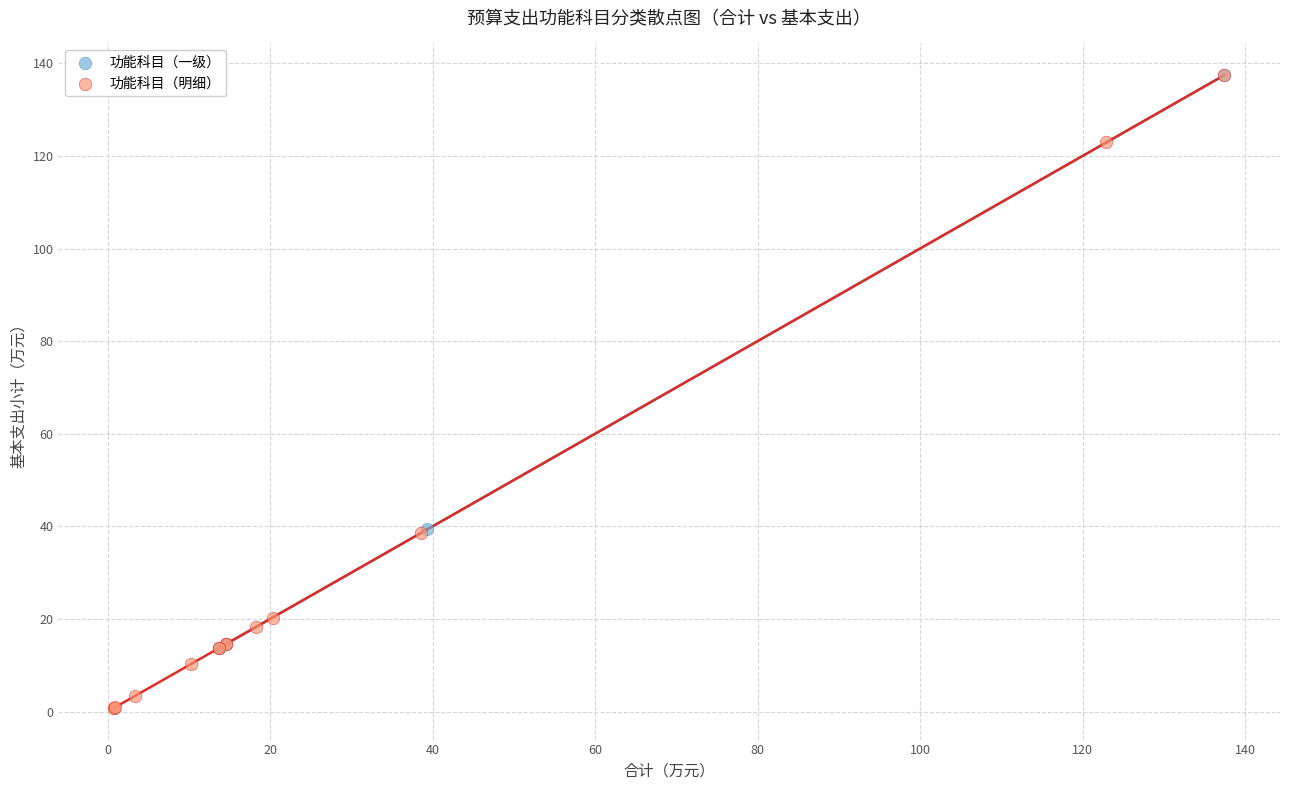

Which series has the largest Y range (max minus min)?

功能科目（明细）